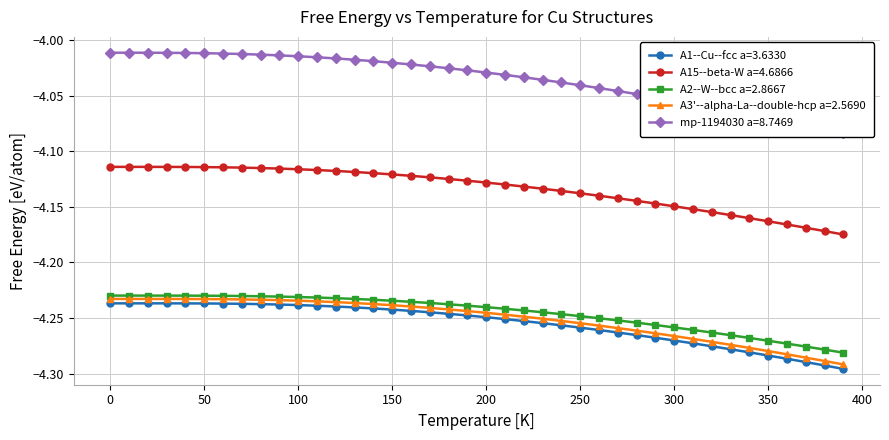

Which series has the largest range (max minus min)?

mp-1194030 a=8.7469